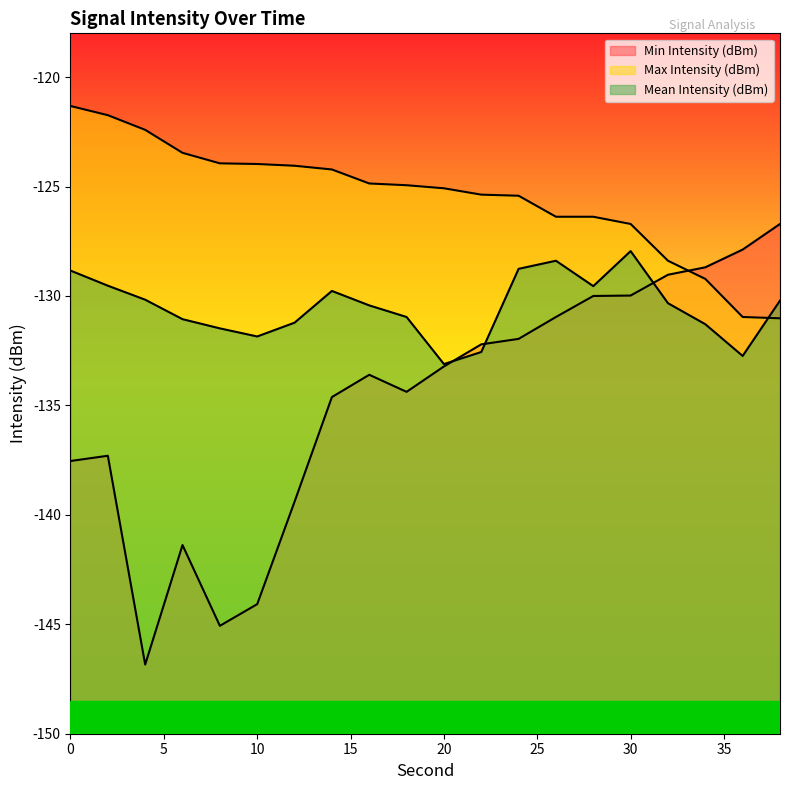

After their last crossing, which series has the higher values: Min Intensity (dBm) or Max Intensity (dBm)?

Min Intensity (dBm)